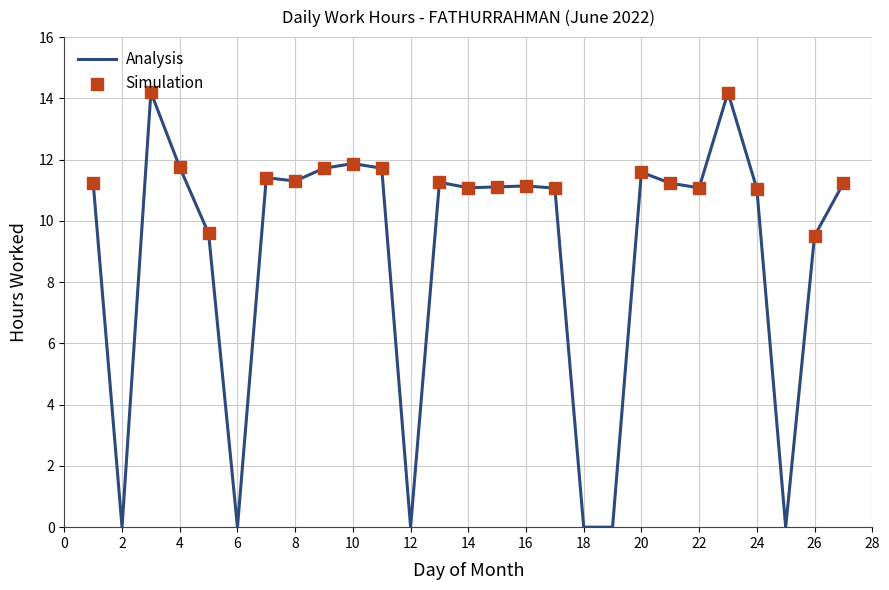

What is the difference between the maximum and minimum values?

14.2